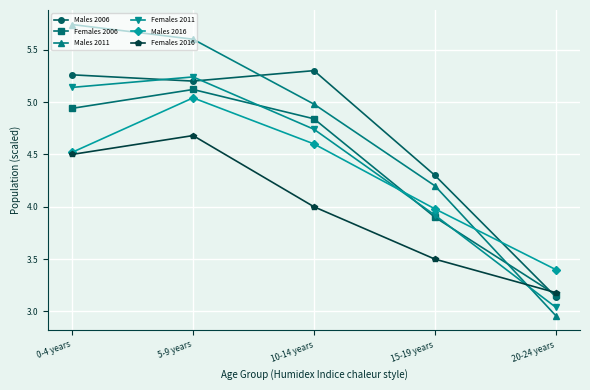

Which series changed the most between 15-19 years and 20-24 years?

Males 2011